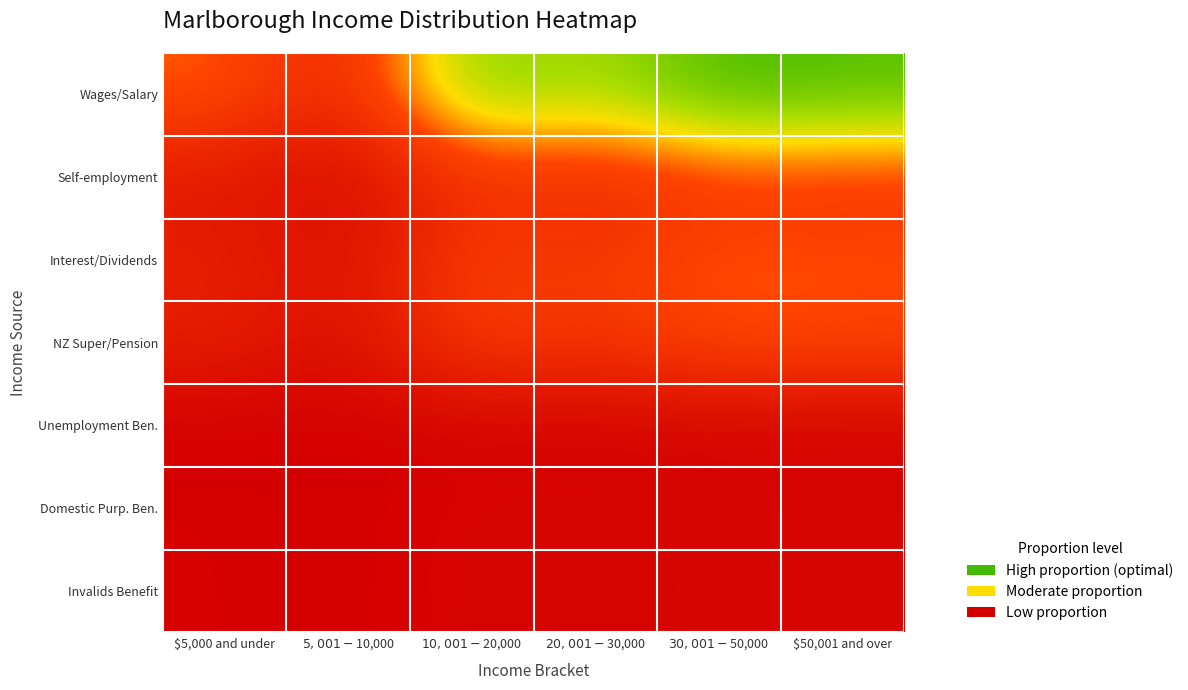

At how many categories does at least one series exceed 0?

6